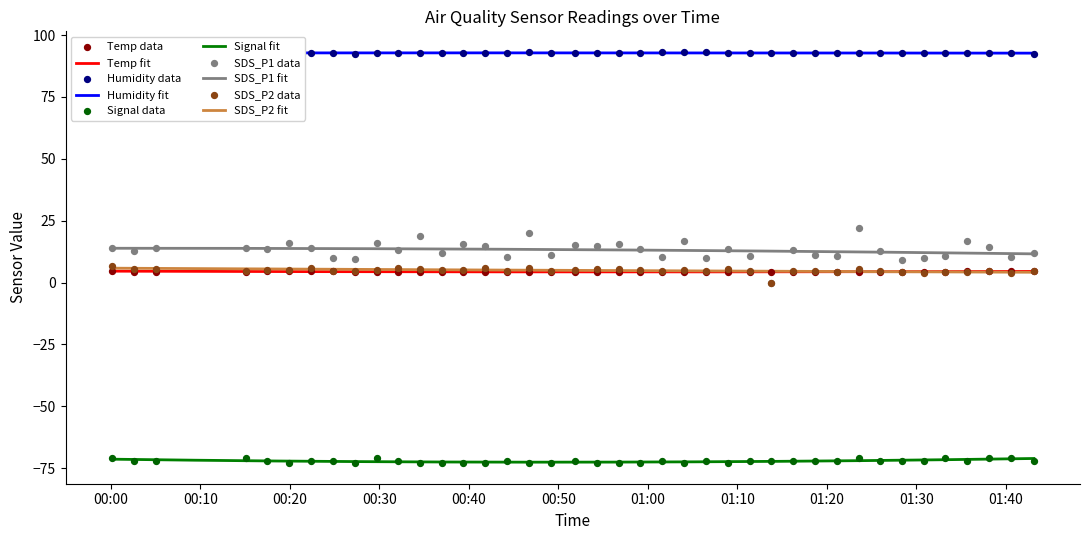

Which series has the largest Y range (max minus min)?

SDS_P1